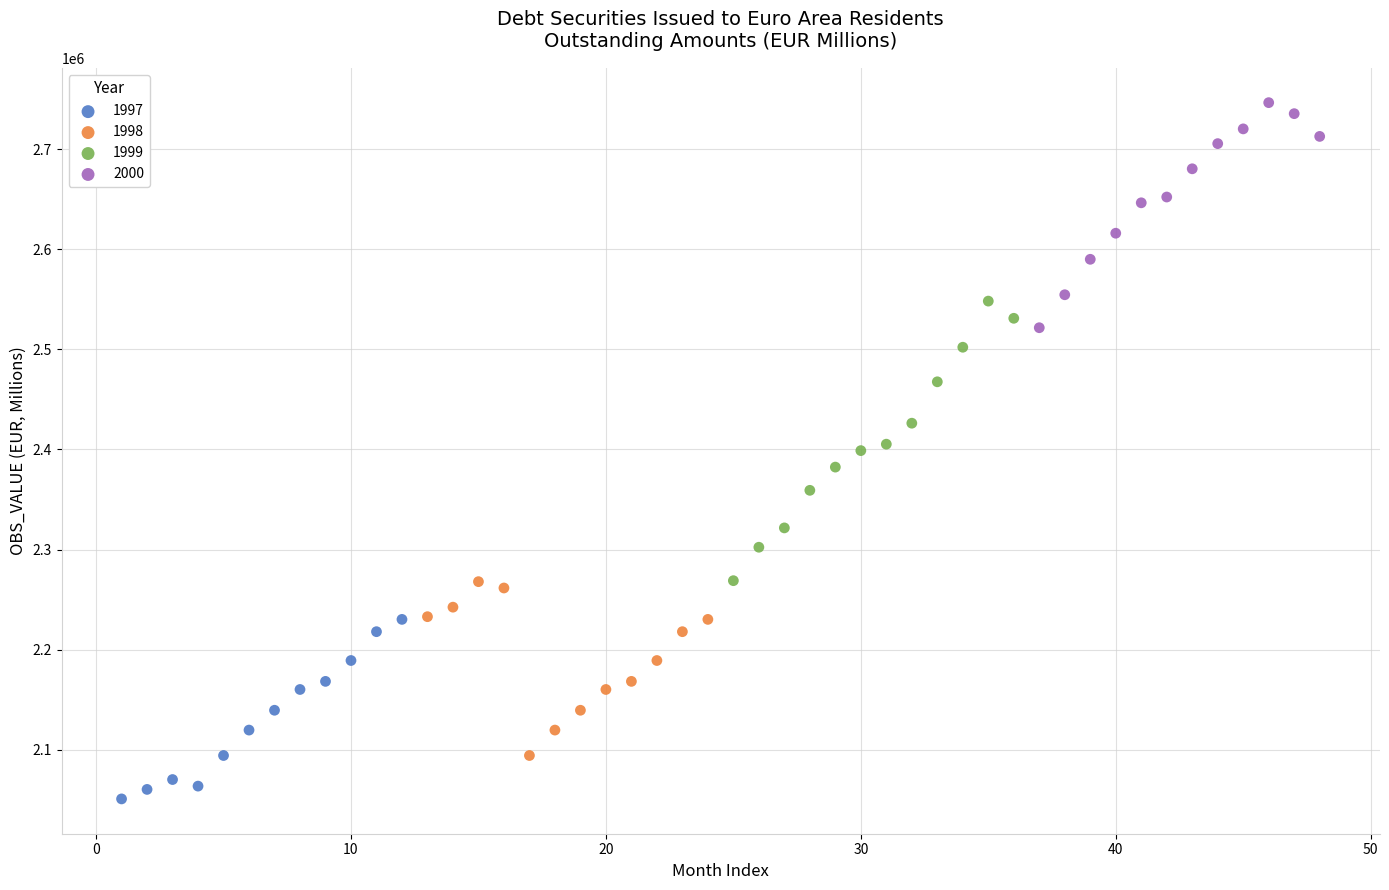

Which series has the widest spread of Y values?

1999